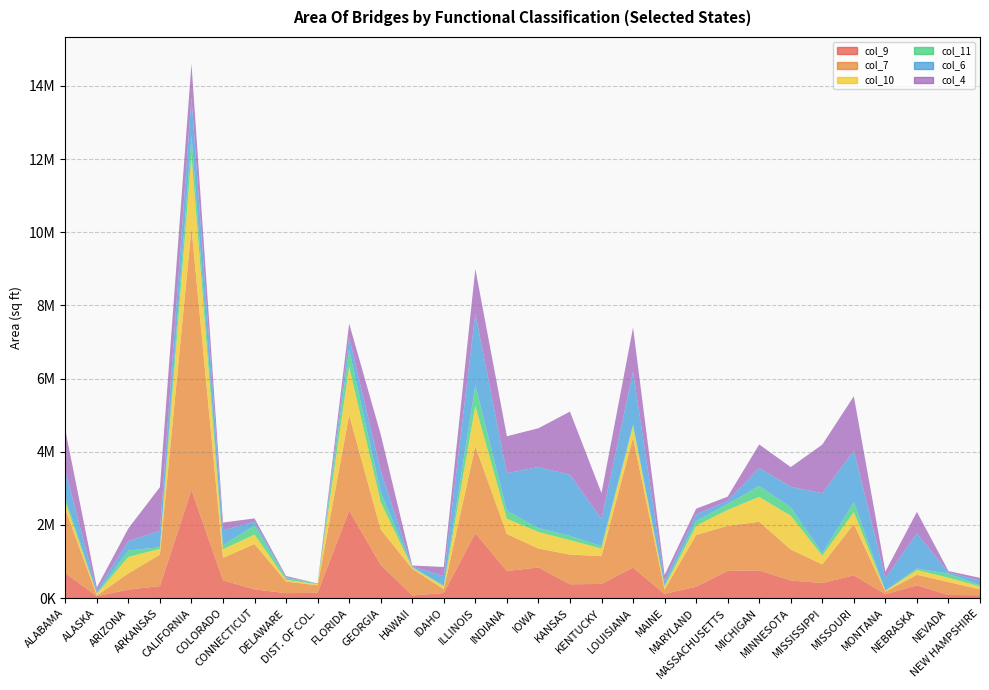

Reading right to left, what are all the values shown in this chart?

col_9: NEW HAMPSHIRE=79633	NEVADA=85755	NEBRASKA=350035	MONTANA=106000	MISSOURI=624916	MISSISSIPPI=413182	MINNESOTA=483646	MICHIGAN=759109	MASSACHUSETTS=745478	MARYLAND=311477	MAINE=116323	LOUISIANA=835189	KENTUCKY=389018	KANSAS=378807	IOWA=839230	INDIANA=742600	ILLINOIS=1775019	IDAHO=139785	HAWAII=73296	GEORGIA=911207	FLORIDA=2390918	DIST. OF COL.=148124	DELAWARE=136707	CONNECTICUT=239059	COLORADO=490220	CALIFORNIA=2955430	ARKANSAS=330105	ARIZONA=234064	ALASKA=51893	ALABAMA=686837
col_7: NEW HAMPSHIRE=160084	NEVADA=354760	NEBRASKA=289002	MONTANA=69723	MISSOURI=1401012	MISSISSIPPI=509550	MINNESOTA=846136	MICHIGAN=1327757	MASSACHUSETTS=1231882	MARYLAND=1415446	MAINE=120293	LOUISIANA=3552139	KENTUCKY=759205	KANSAS=812130	IOWA=517584	INDIANA=1010529	ILLINOIS=2376057	IDAHO=104193	HAWAII=731037	GEORGIA=964945	FLORIDA=2614331	DIST. OF COL.=202543	DELAWARE=317510	CONNECTICUT=1239944	COLORADO=610481	CALIFORNIA=7161820	ARKANSAS=859317	ARIZONA=443934	ALASKA=19536	ALABAMA=1755280
col_10: NEW HAMPSHIRE=80013	NEVADA=118291	NEBRASKA=128769	MONTANA=22369	MISSOURI=326322	MISSISSIPPI=237846	MINNESOTA=922668	MICHIGAN=680792	MASSACHUSETTS=435585	MARYLAND=252119	MAINE=77274	LOUISIANA=314037	KENTUCKY=207548	KANSAS=394631	IOWA=451777	INDIANA=417881	ILLINOIS=1105938	IDAHO=75977	HAWAII=29543	GEORGIA=745481	FLORIDA=1320068	DIST. OF COL.=30741	DELAWARE=43869	CONNECTICUT=259785	COLORADO=235248	CALIFORNIA=1987362	ARKANSAS=158869	ARIZONA=449379	ALASKA=46285	ALABAMA=186900
col_11: NEW HAMPSHIRE=32756	NEVADA=108940	NEBRASKA=43631	MONTANA=6447	MISSOURI=272939	MISSISSIPPI=72435	MINNESOTA=230342	MICHIGAN=299202	MASSACHUSETTS=160828	MARYLAND=128928	MAINE=35314	LOUISIANA=42441	KENTUCKY=66279	KANSAS=117517	IOWA=104779	INDIANA=222057	ILLINOIS=564958	IDAHO=28281	HAWAII=18692	GEORGIA=270247	FLORIDA=464490	DIST. OF COL.=20130	DELAWARE=45892	CONNECTICUT=246975	COLORADO=108030	CALIFORNIA=528881	ARKANSAS=41830	ARIZONA=176642	ALASKA=22627	ALABAMA=117065
col_6: NEW HAMPSHIRE=125390	NEVADA=36156	NEBRASKA=958178	MONTANA=339424	MISSOURI=1411118	MISSISSIPPI=1634807	MINNESOTA=562199	MICHIGAN=495520	MASSACHUSETTS=85365	MARYLAND=181744	MAINE=127391	LOUISIANA=1445350	KENTUCKY=742455	KANSAS=1668334	IOWA=1670820	INDIANA=1022820	ILLINOIS=1957171	IDAHO=253806	HAWAII=14400	GEORGIA=583699	FLORIDA=342129	DIST. OF COL.=1701	DELAWARE=28733	CONNECTICUT=102882	COLORADO=412336	CALIFORNIA=1050286	ARKANSAS=452664	ARIZONA=254780	ALASKA=63620	ALABAMA=734379
col_4: NEW HAMPSHIRE=76667	NEVADA=37226	NEBRASKA=587741	MONTANA=181527	MISSOURI=1481780	MISSISSIPPI=1328755	MINNESOTA=536895	MICHIGAN=638264	MASSACHUSETTS=115348	MARYLAND=154272	MAINE=155310	LOUISIANA=1206356	KENTUCKY=707552	KANSAS=1727222	IOWA=1060233	INDIANA=1008655	ILLINOIS=1219896	IDAHO=250334	HAWAII=24404	GEORGIA=999528	FLORIDA=372824	DIST. OF COL.=0	DELAWARE=32056	CONNECTICUT=90707	COLORADO=210349	CALIFORNIA=924771	ARKANSAS=1191349	ARIZONA=348297	ALASKA=86544	ALABAMA=1119735